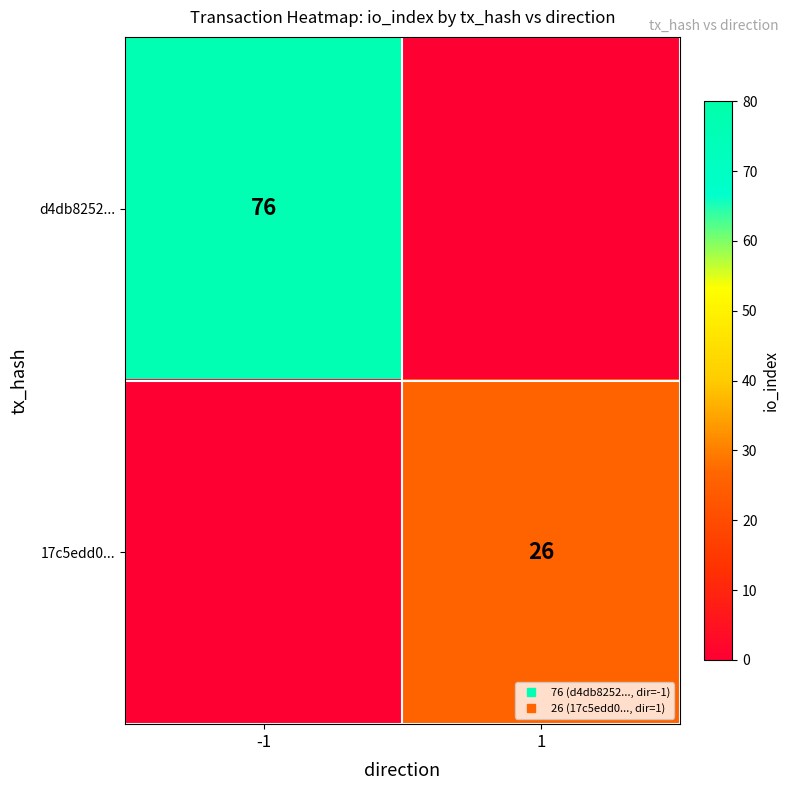

At how many categories does at least one series exceed 45?

1